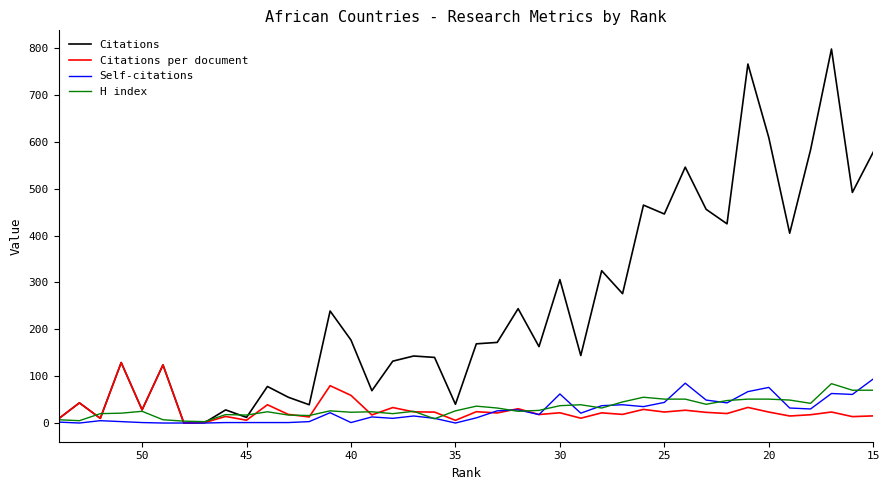

How many values in the Self-citations series are below 18?

20